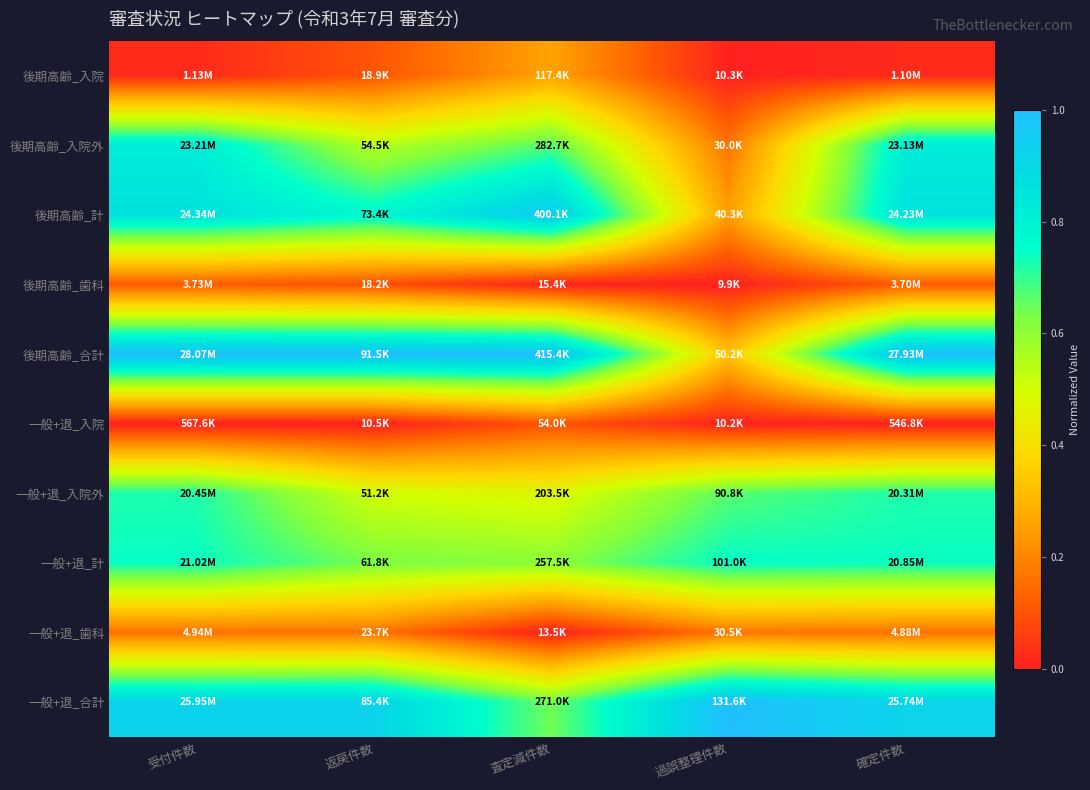

What is the maximum value shown in the chart?

1.0